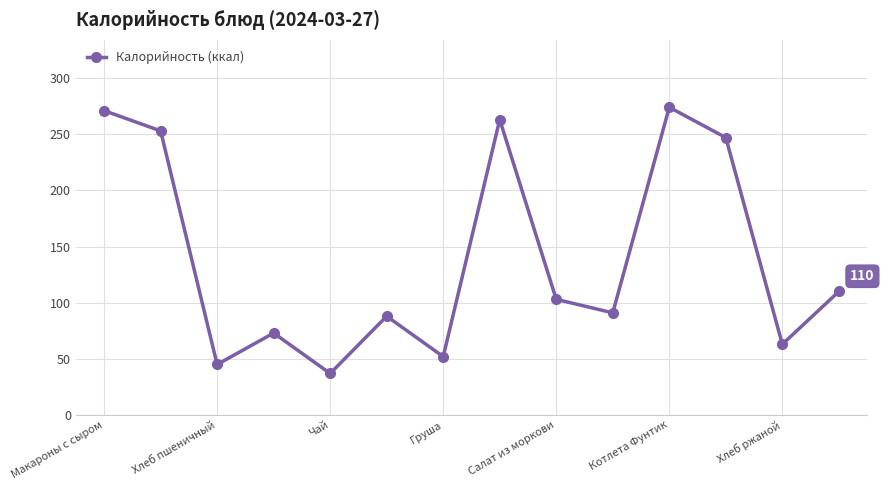

Reading left to right, what are all the values shown in this chart?

271	253	45	73	37	88	52	263	103	91	274	247	63	110